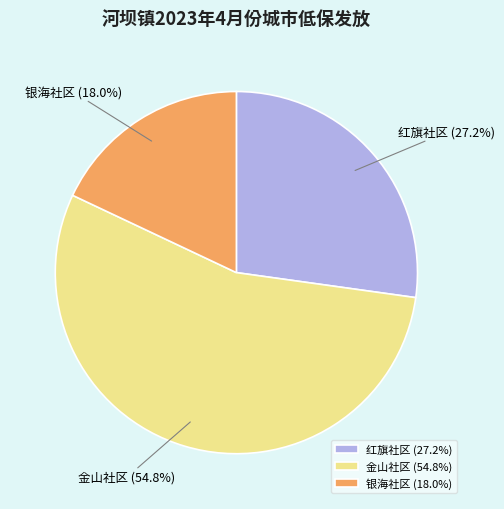

What is the total percentage of 银海社区 and 金山社区?

72.8%